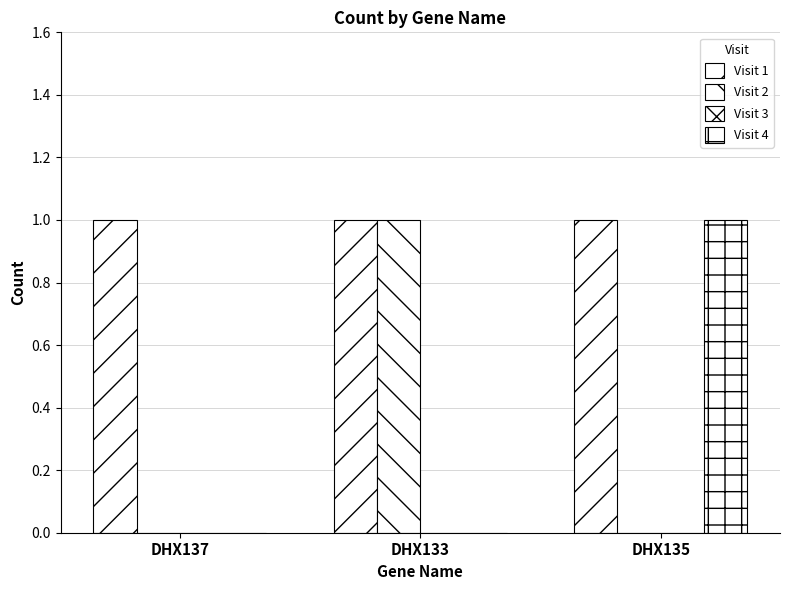

List the series in order of their peak value, lowest first.

Visit 3, Visit 1, Visit 2, Visit 4